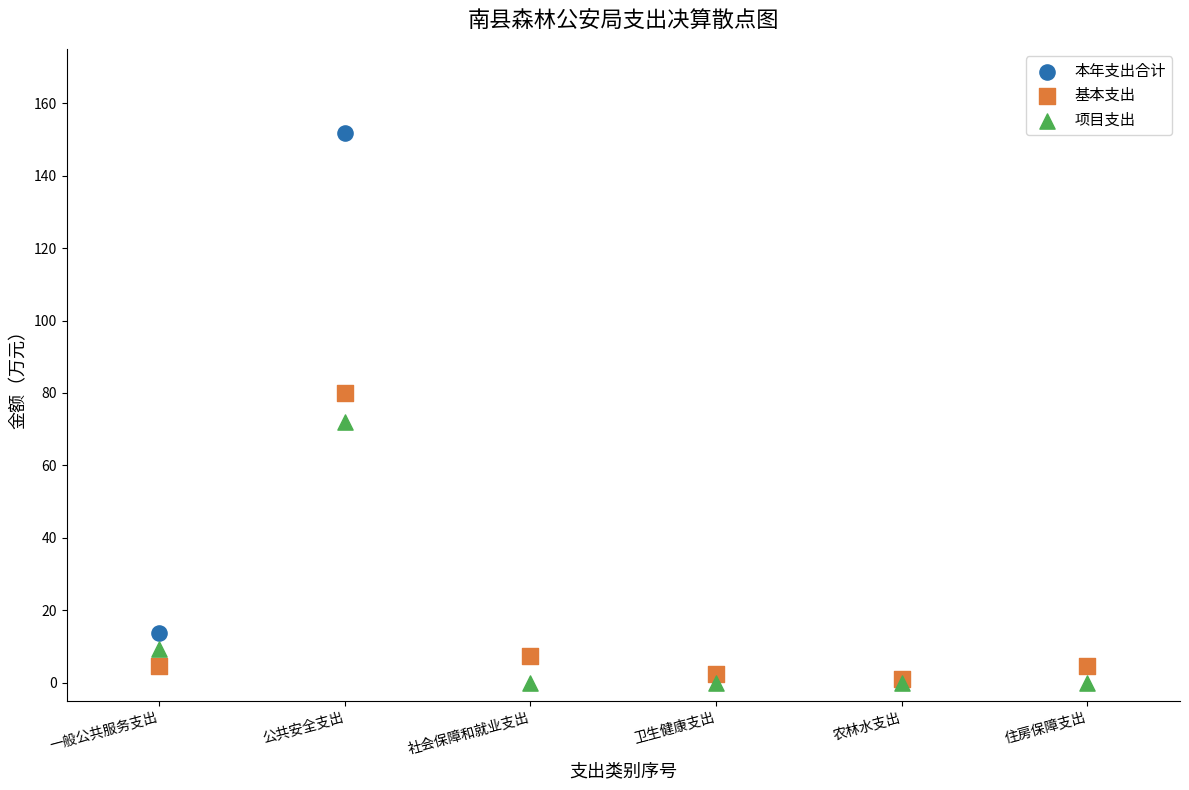

Across all series, what Y value is closest to 75?

72.0